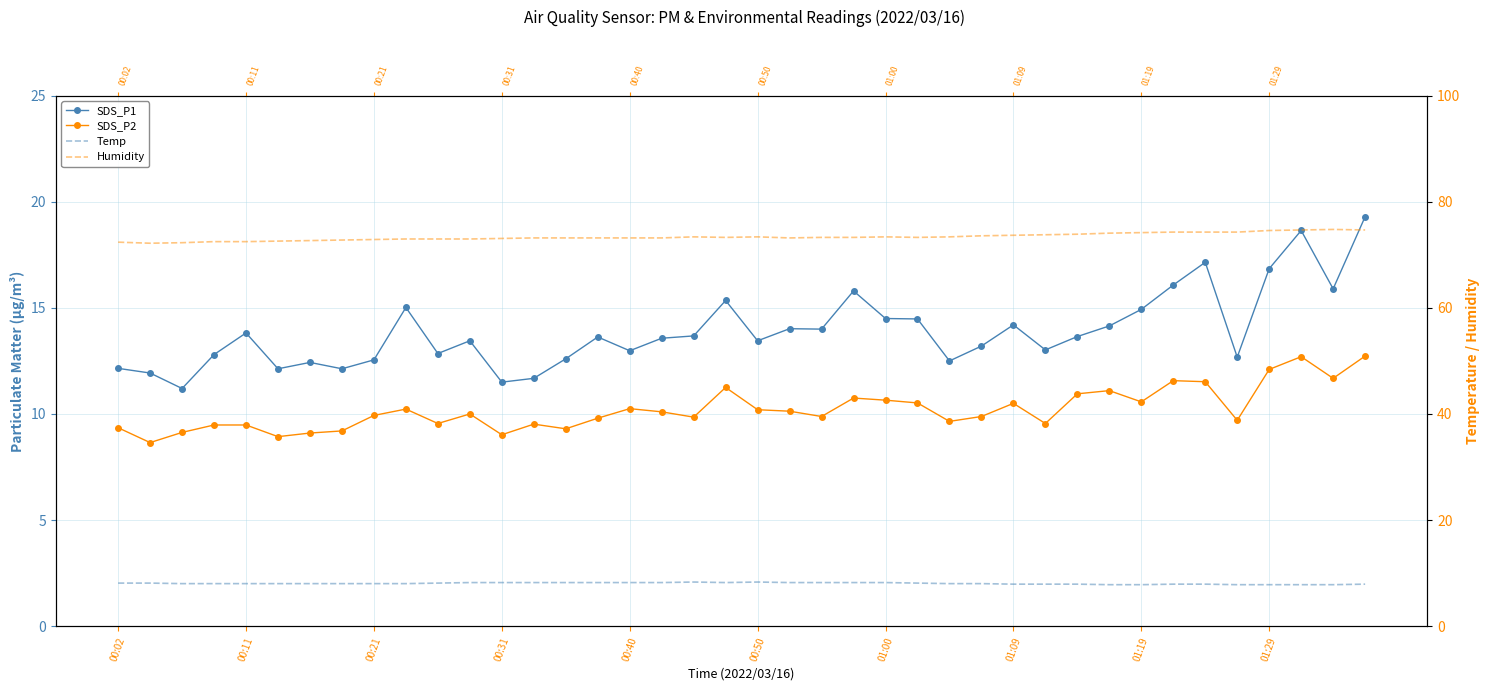

What is the spread (max minus min) of values at 01:09?

64.8